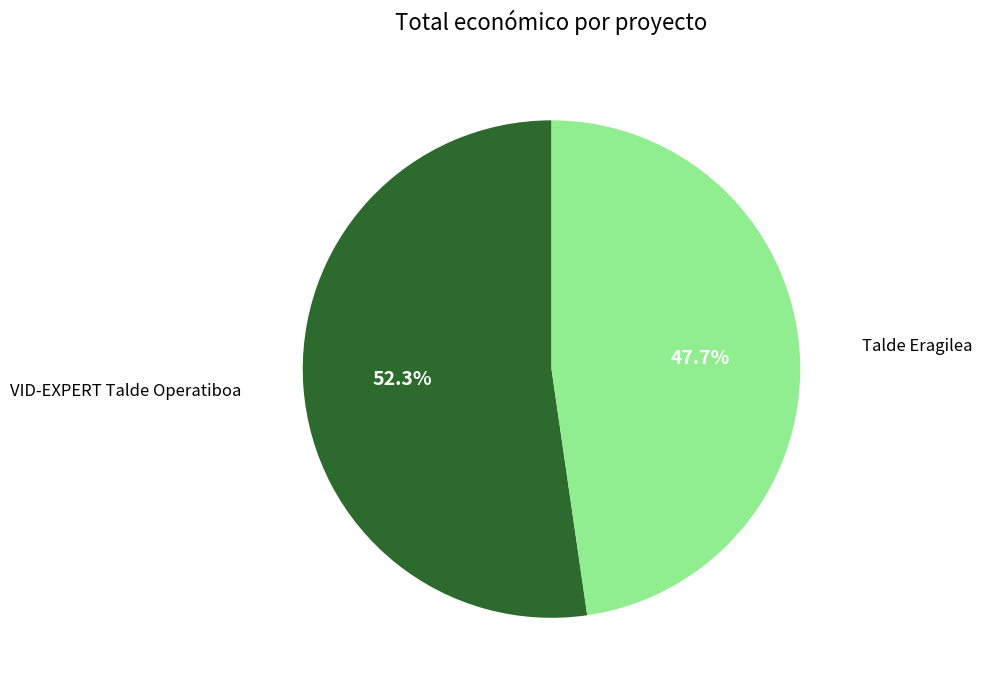

Is there a majority slice in this chart?

Yes